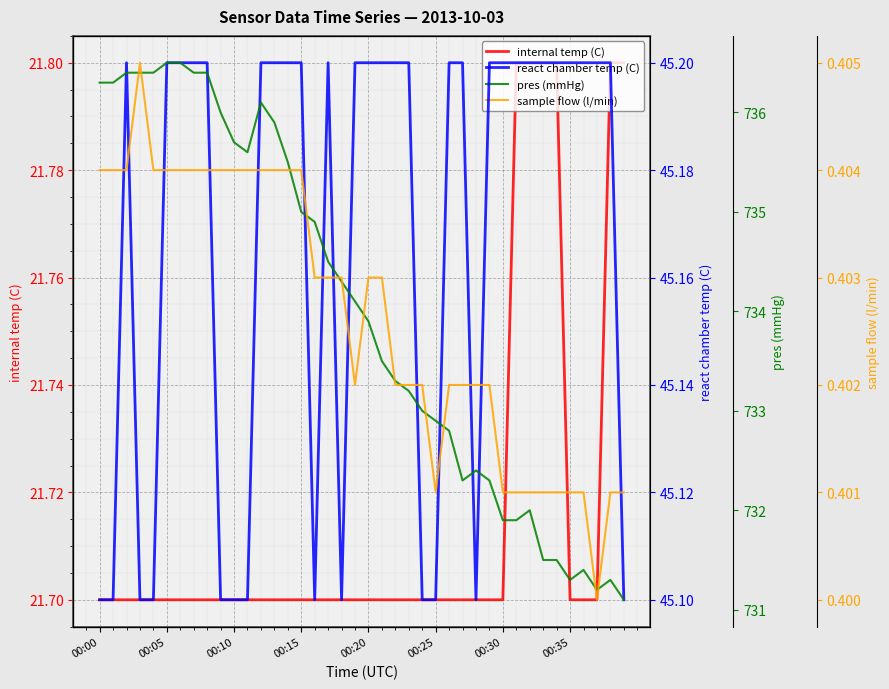

True or false: react chamber temp (C) has a value of 68.9 at 14.

False